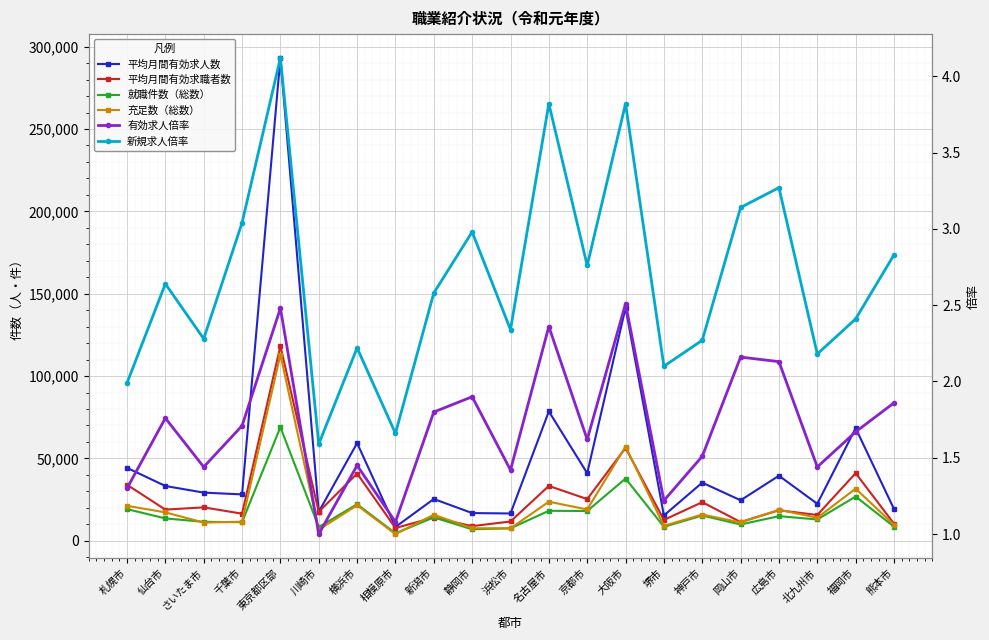

How many lines are shown in the chart?

6